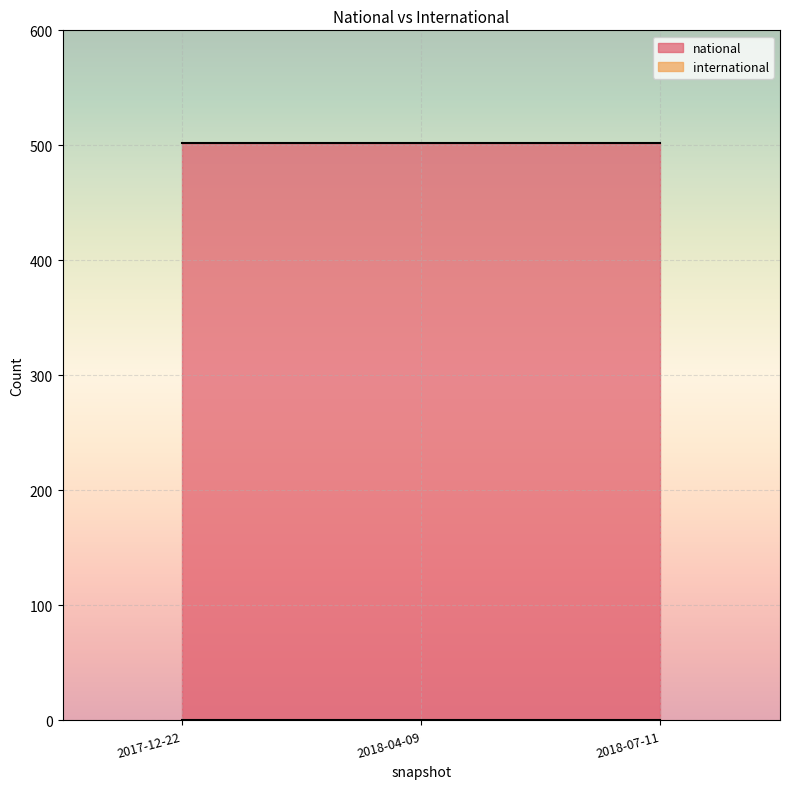

What is the average value of the national series?

502